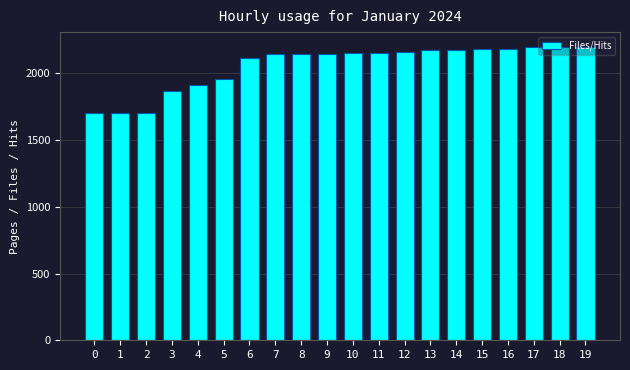

Is it true that the value at 2 is 1700.0?

True